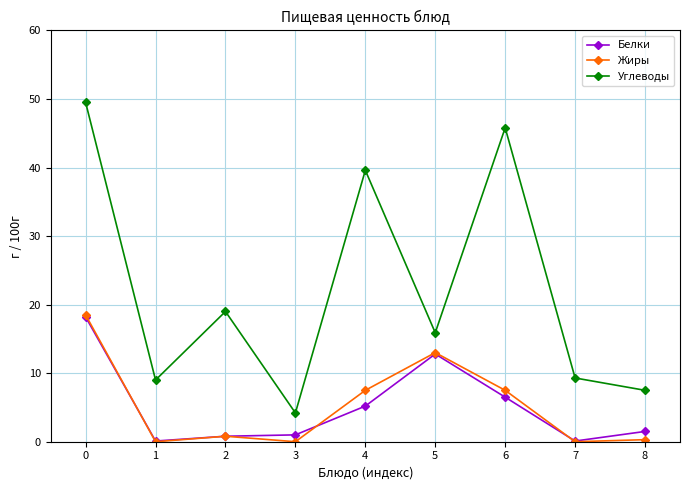

At how many categories does at least one series exceed 27?

3